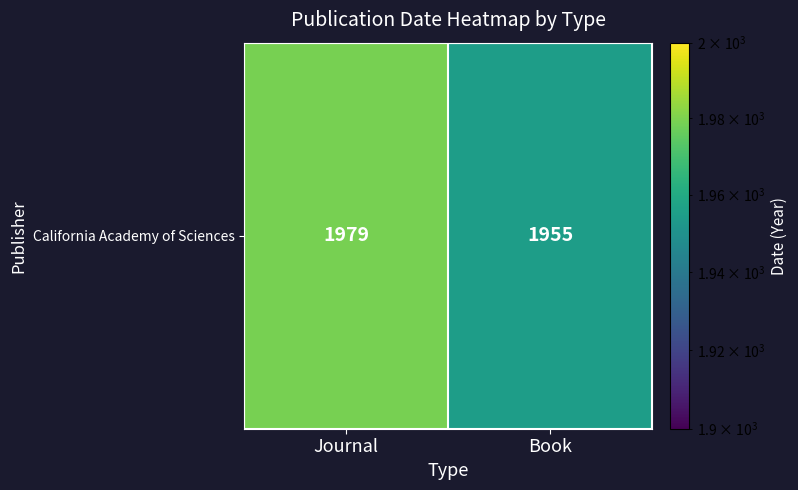

The chart shows a value of 1955 at Book. True or false?

True